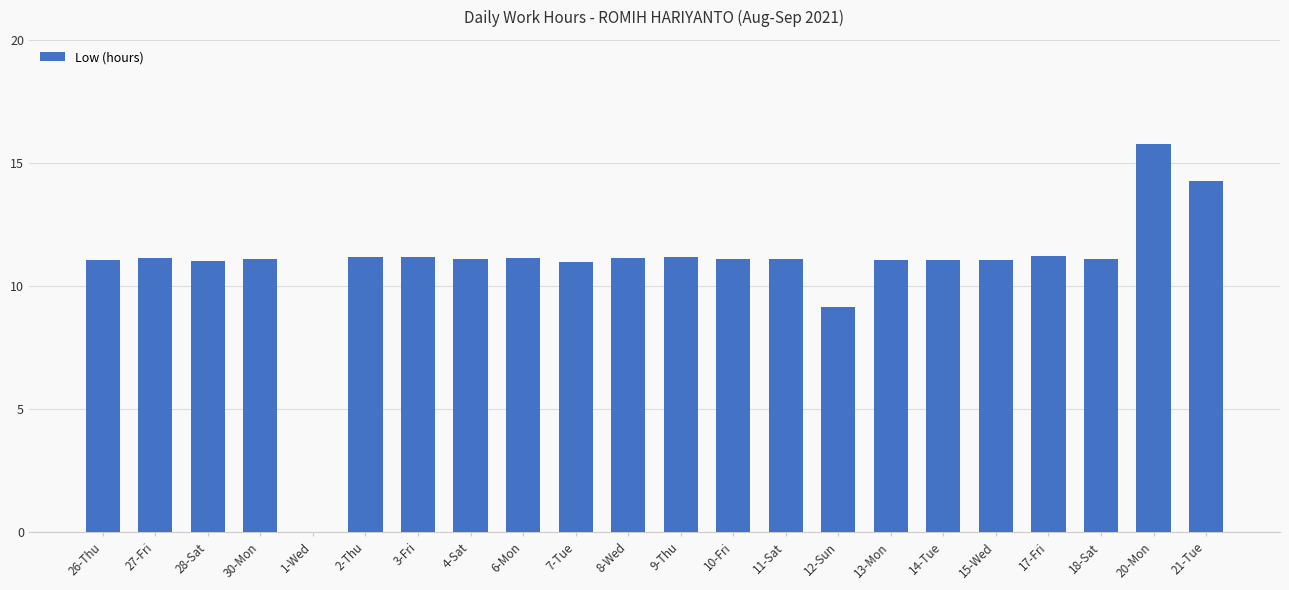

Is it true that the value at 4-Sat is 14.4?

False